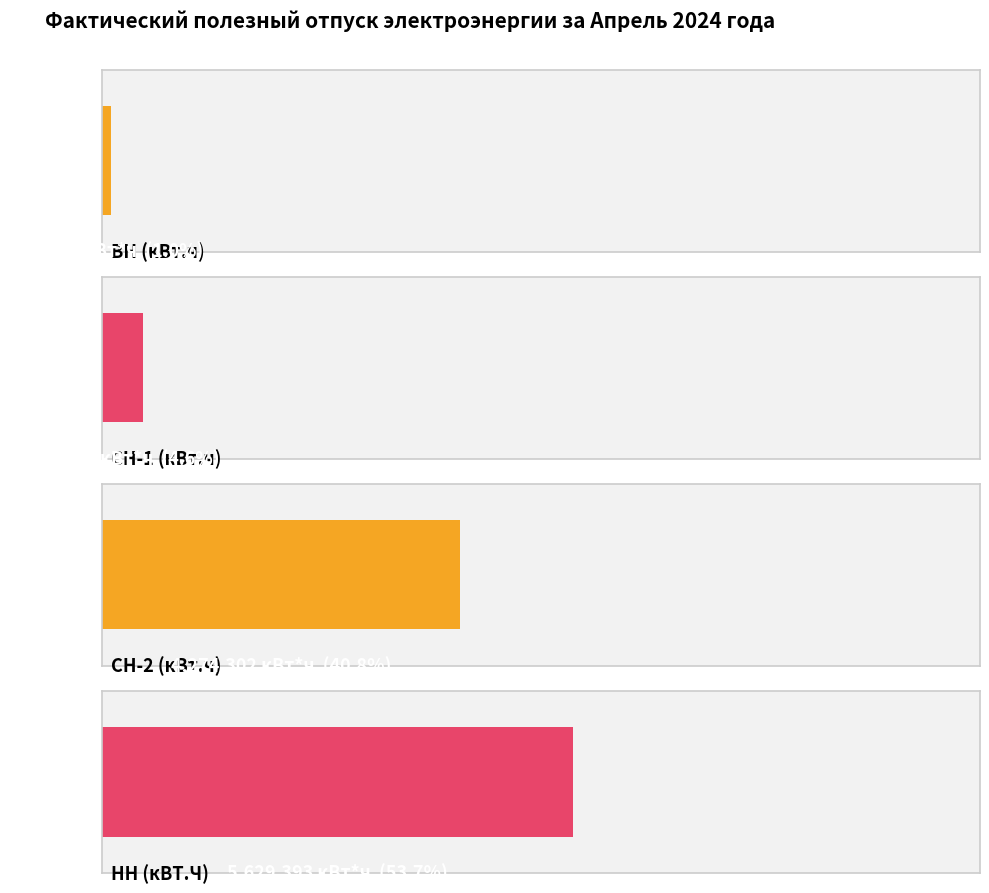

True or false: the data shows 482929 at СН-1 (кВт.ч).

True